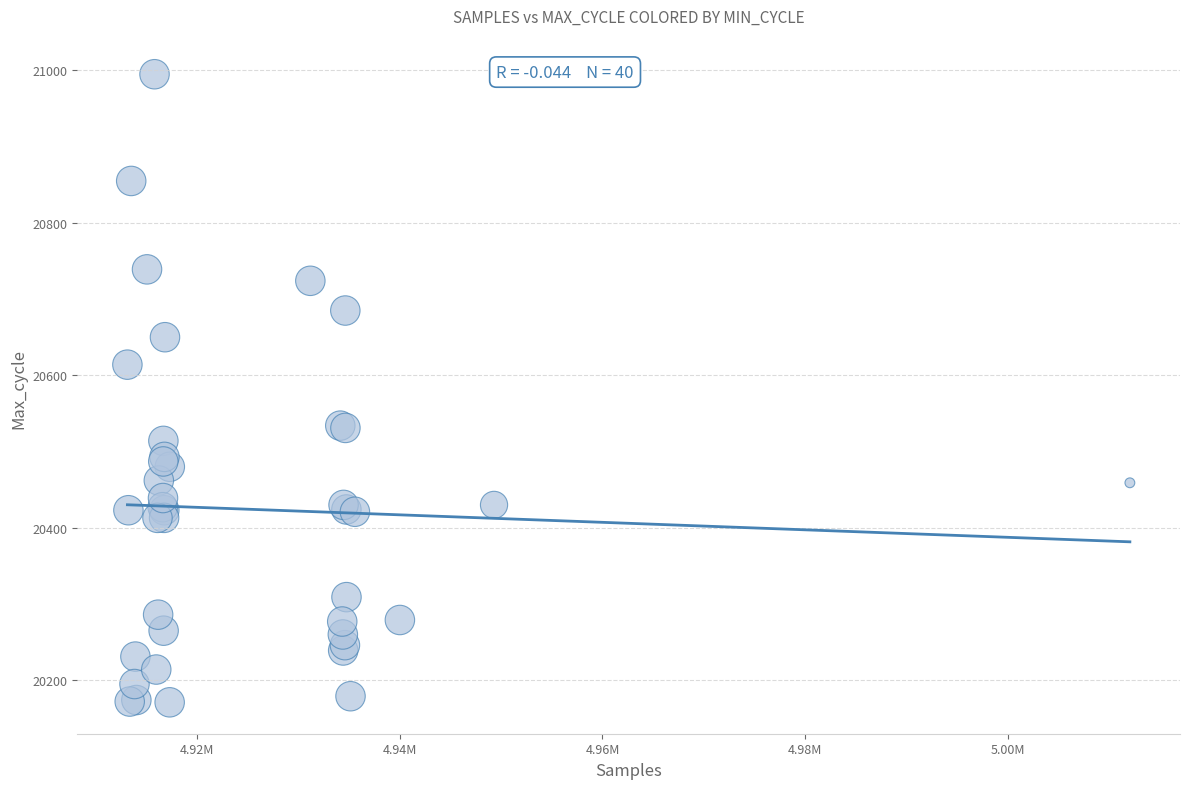

What Y value in the scatter plot is closest to 20583?

20614